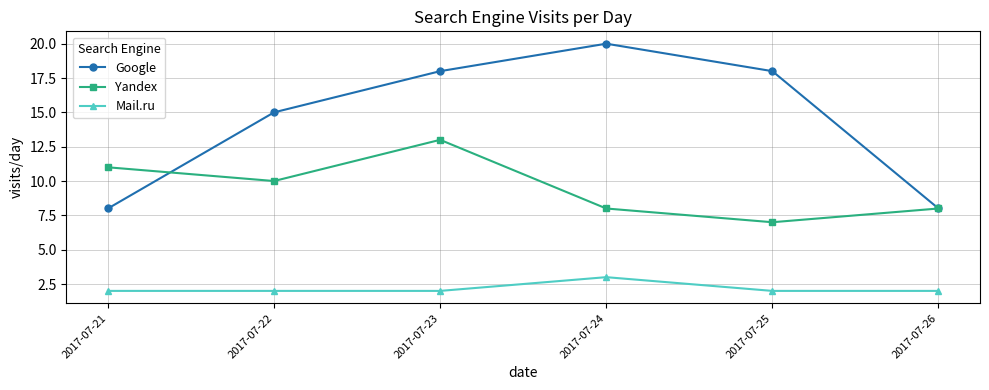

At which category does Yandex reach its first local peak?

2017-07-23